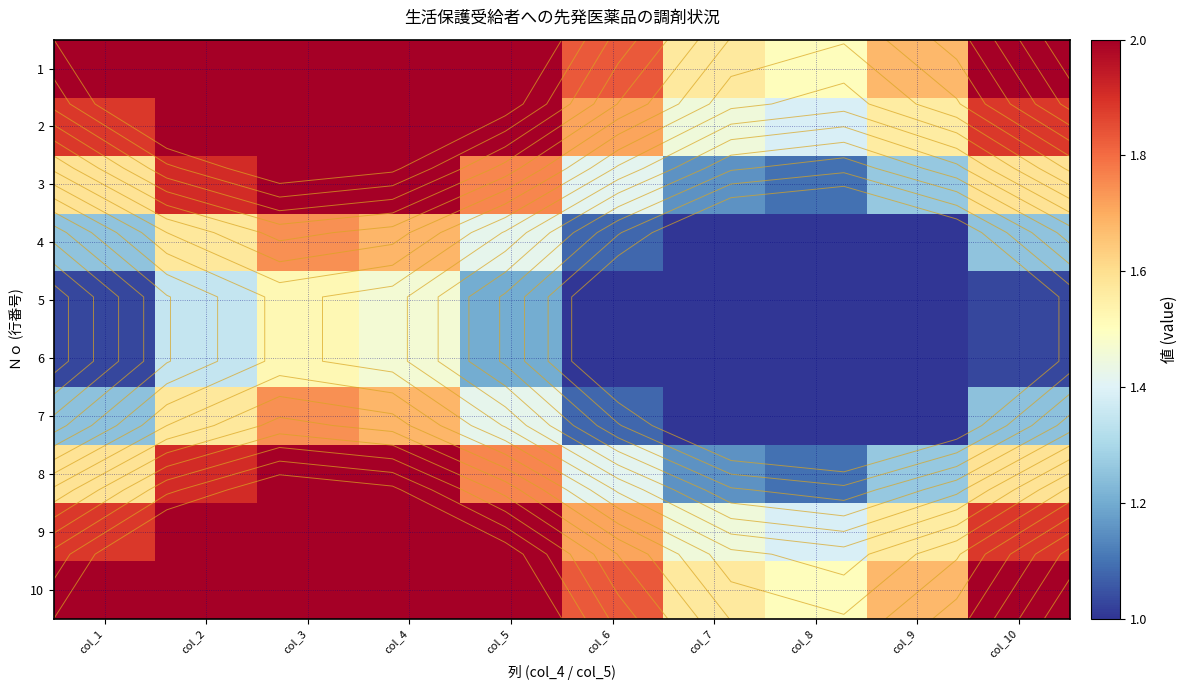

At how many categories does at least one series exceed 2?

4